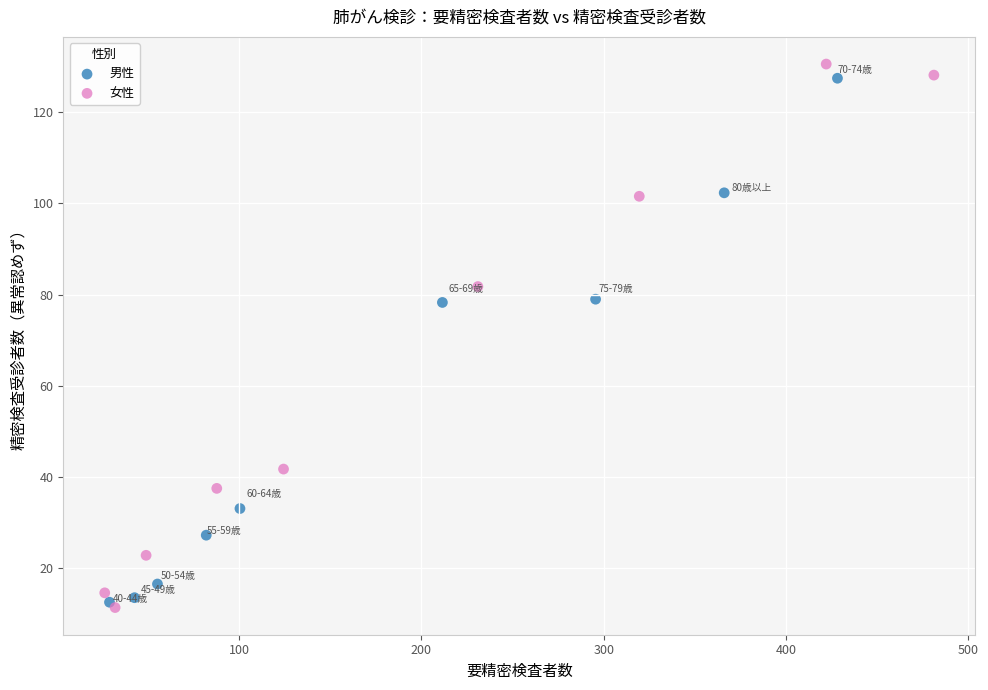

Which series has the largest Y range (max minus min)?

女性